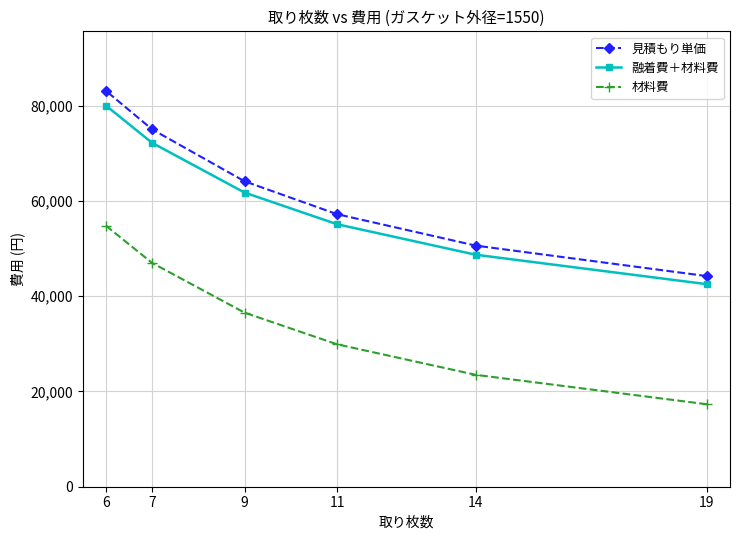

Does the chart have visible grid lines?

Yes